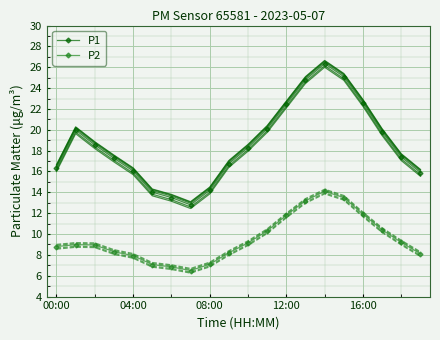

How many lines are shown in the chart?

2